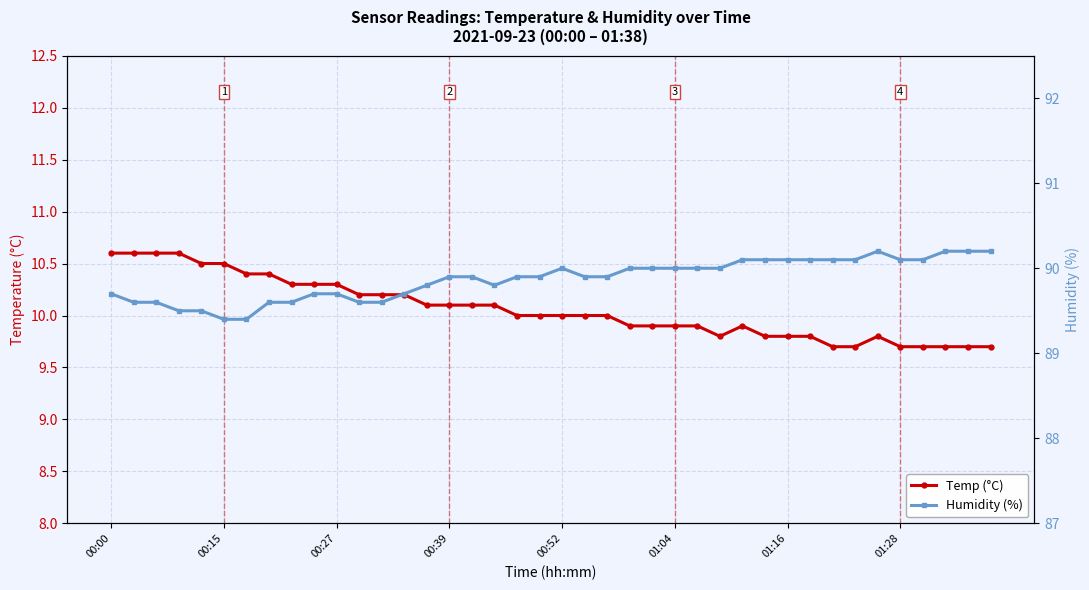

True or false: Temp (°C) and Humidity (%) intersect in this chart.

False